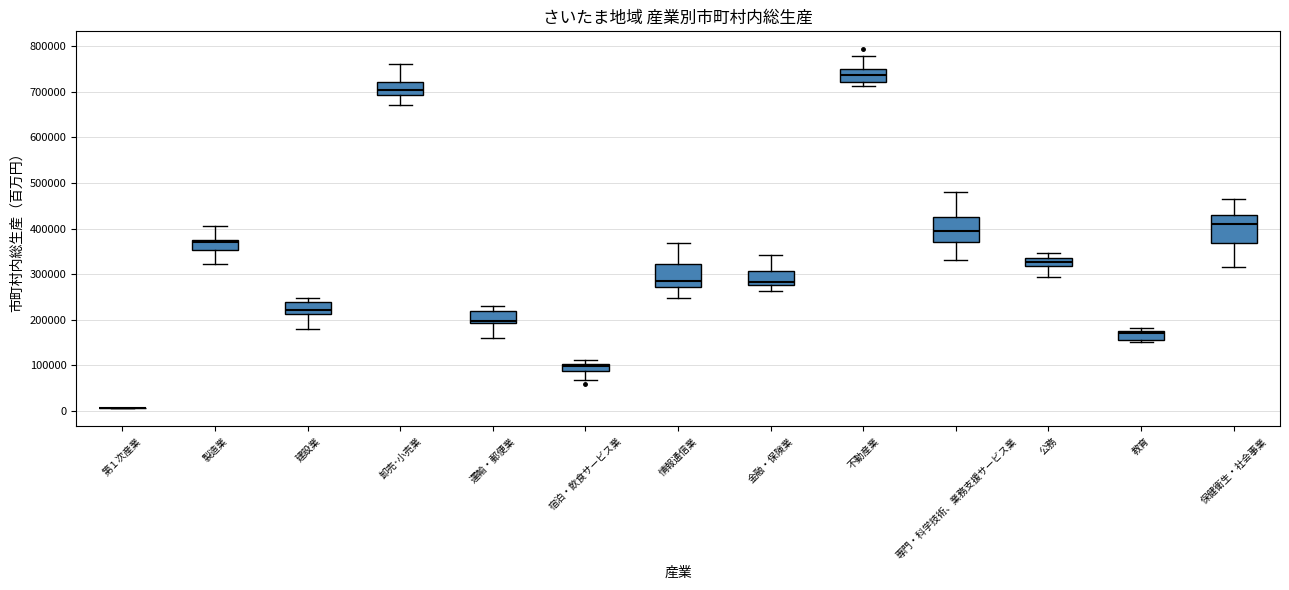

Reading left to right, read every box against the y-axis: the position of its median line, the range the box covers, and the ends of its whiskers. The values are not printed on the chart, so give them approximately, as read against the axis.

第１次産業: box collapsed to a line at 10000, whiskers 0 to 10000
製造業: median 370000 (just below the box's upper edge), box 350000 to 370000, whiskers 320000 to 410000
建設業: median 220000, box 210000 to 240000, whiskers 180000 to 250000
卸売･小売業: median 700000, box 690000 to 720000, whiskers 670000 to 760000
運輸・郵便業: median 200000, box 190000 to 220000, whiskers 160000 to 230000
宿泊・飲食サービス業: median 100000 (just below the box's upper edge), box 90000 to 100000, whiskers 70000 to 110000
情報通信業: median 280000, box 270000 to 320000, whiskers 250000 to 370000
金融・保険業: median 280000, box 270000 to 310000, whiskers 260000 to 340000
不動産業: median 740000, box 720000 to 750000, whiskers 710000 to 780000
専門・科学技術、業務支援サービス業: median 390000, box 370000 to 420000, whiskers 330000 to 480000
公務: median 330000, box 320000 to 340000, whiskers 290000 to 350000
教育: median 170000, box 150000 to 180000, whiskers 150000 (just below the box's lower edge) to 180000 (just above the box's upper edge)
保健衛生・社会事業: median 410000, box 370000 to 430000, whiskers 310000 to 460000